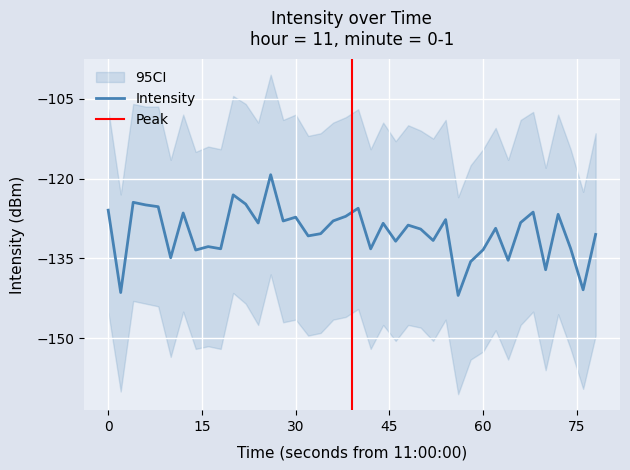

What is the maximum value for Intensity?

-119.3